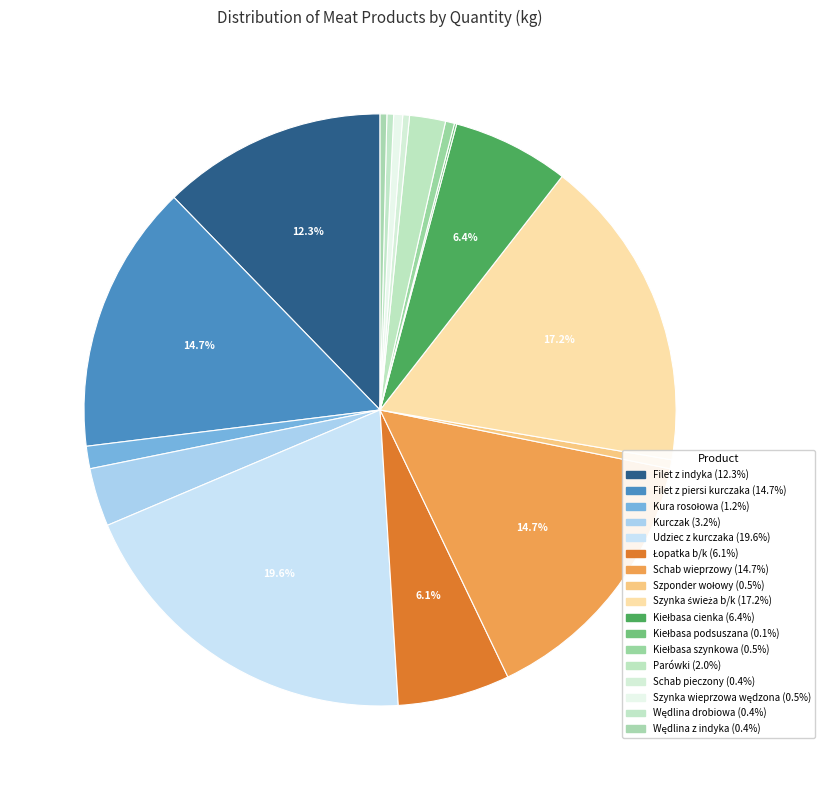

Is there a majority slice in this chart?

No